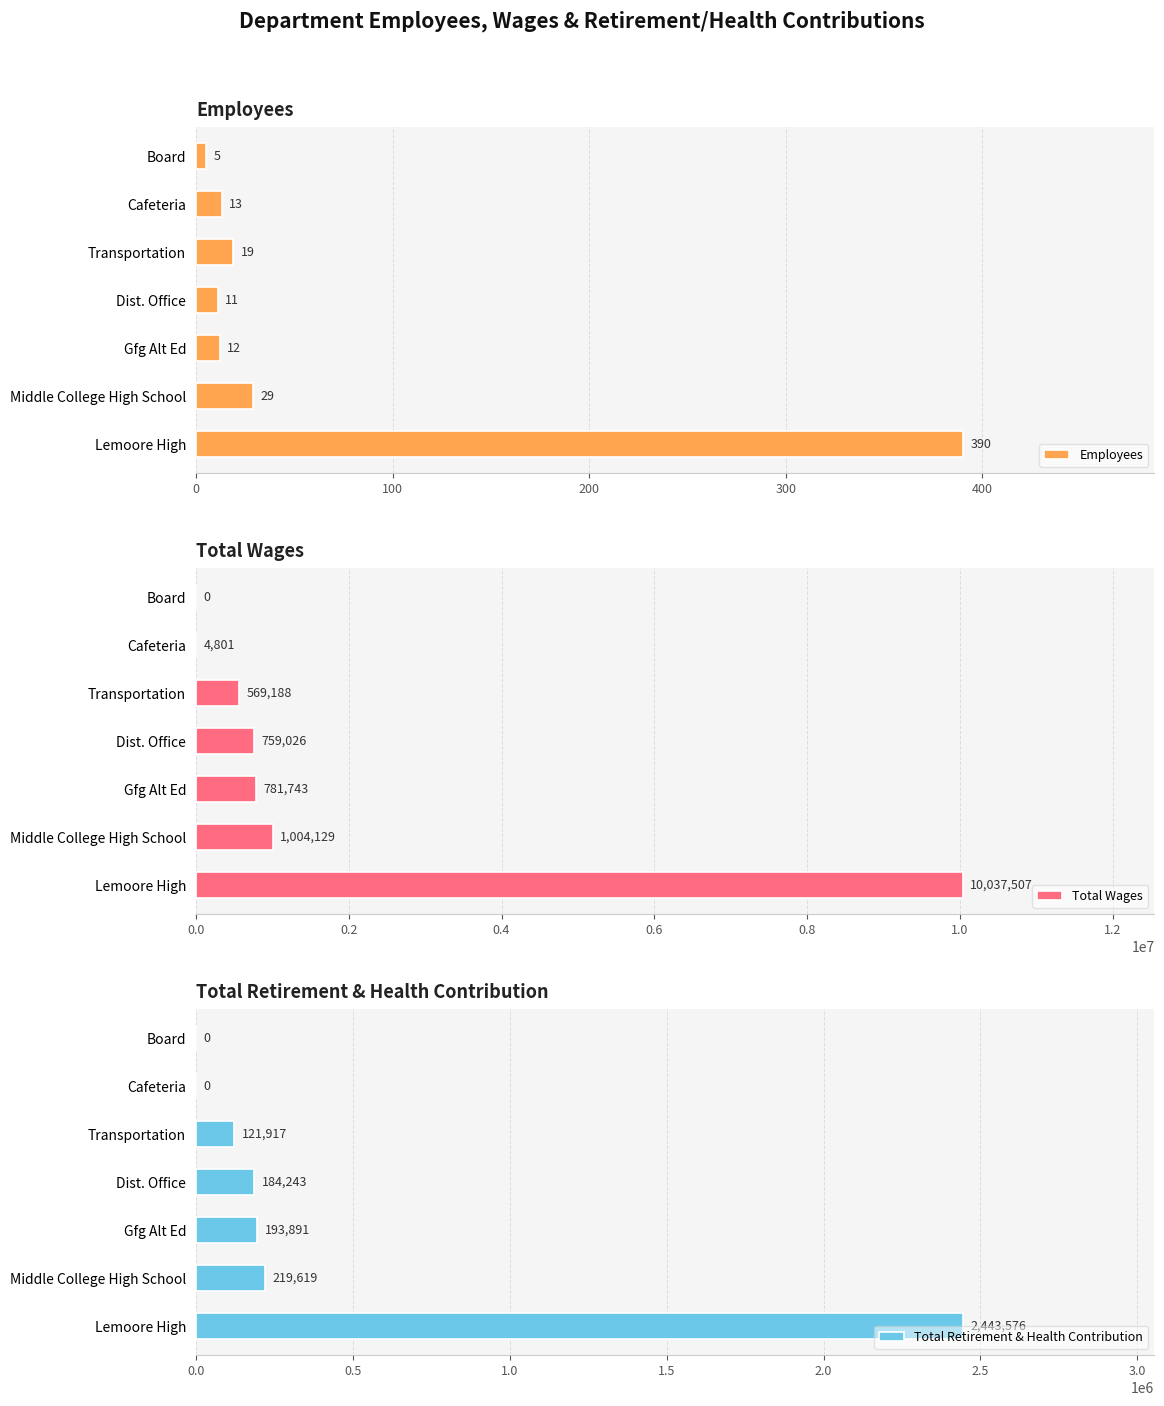

What is the sum of all Total Wages values?

13156394